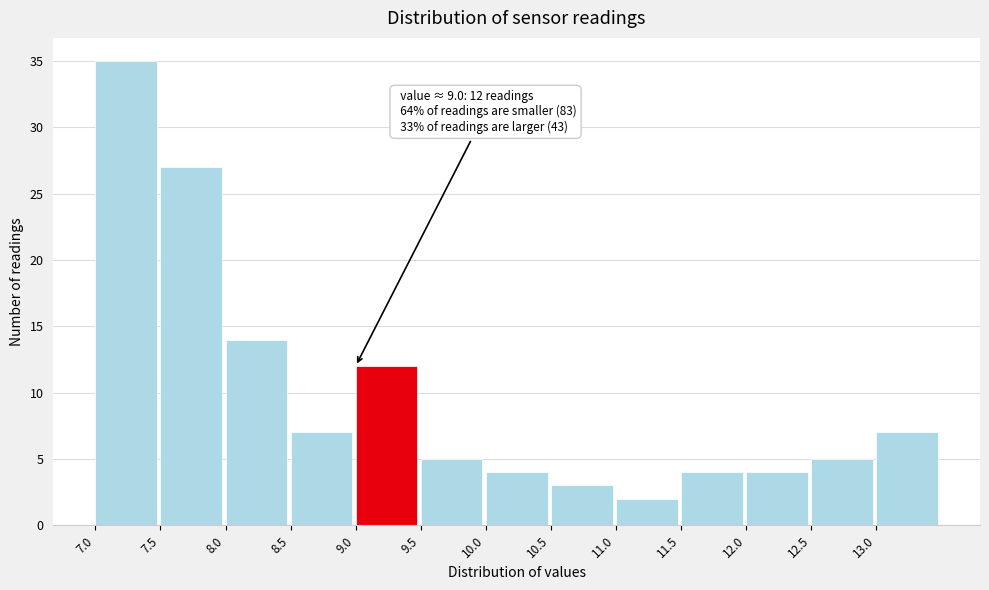

Over which range of the x-axis is the bar tallest?

7.0 to 7.5